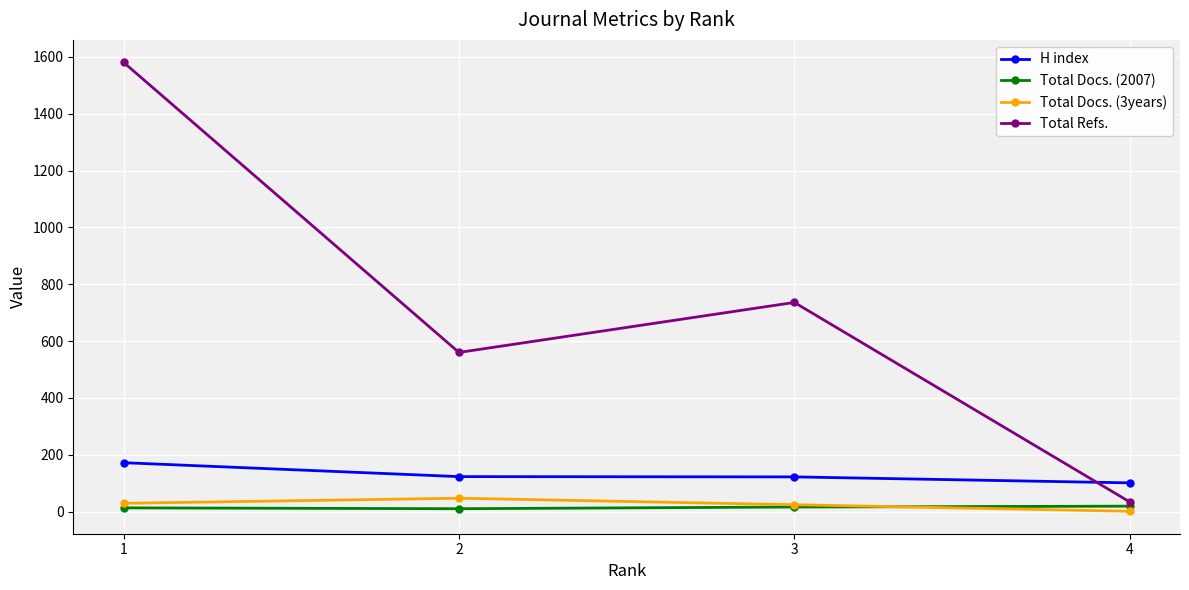

True or false: H index and Total Docs. (2007) cross at least once.

False